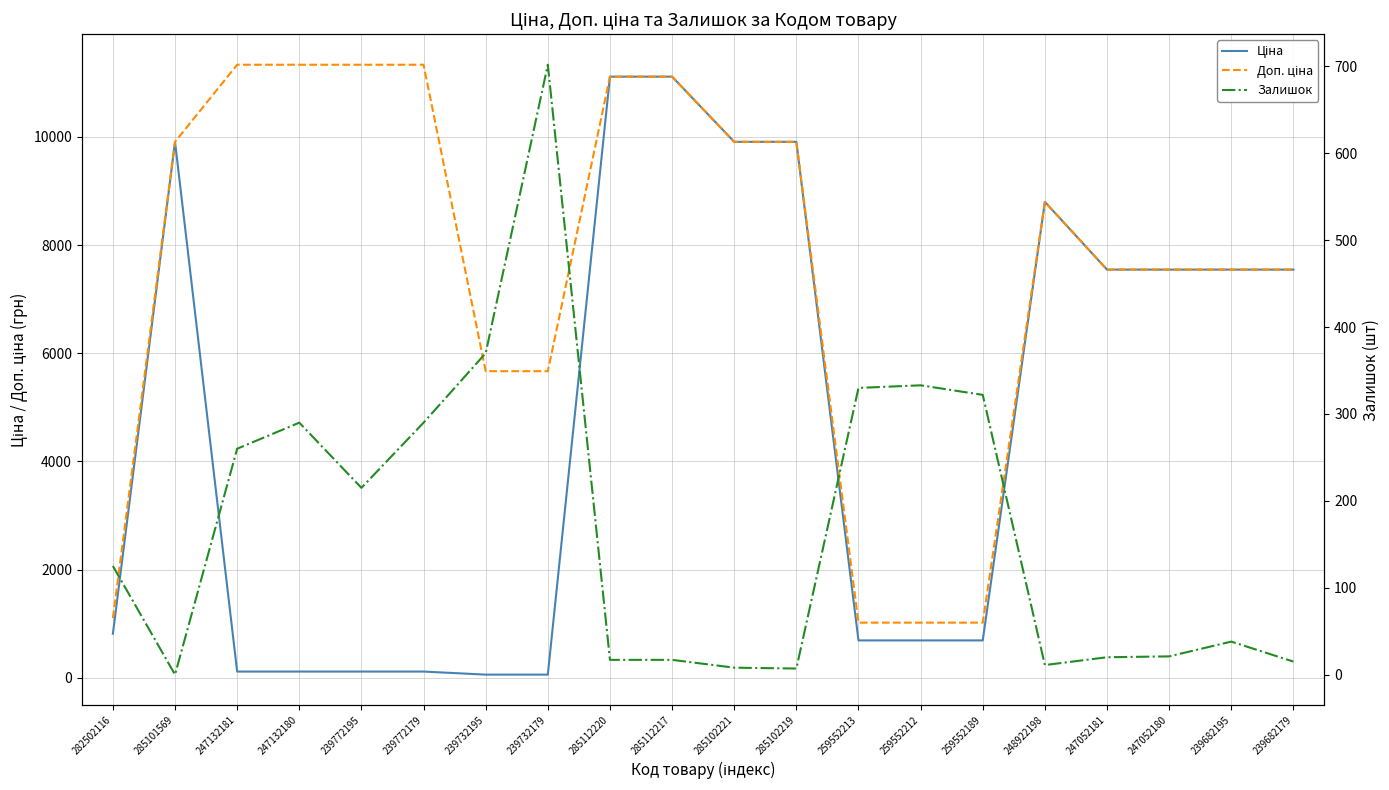

Between 282502116 and 239772179, which series saw the biggest shift?

Доп. ціна